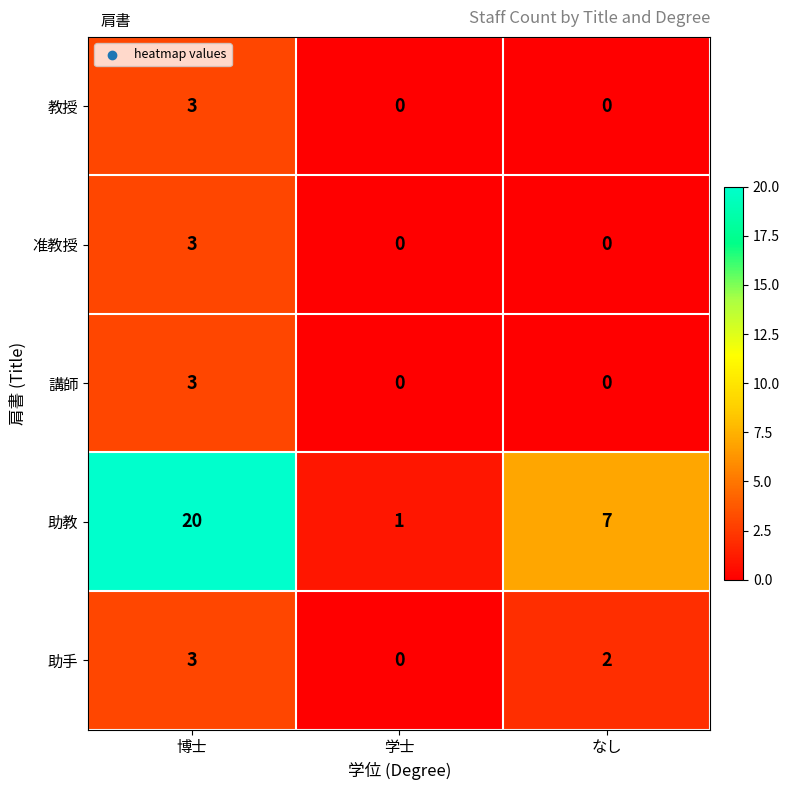

Reading left to right, list all the values displayed in this chart.

教授: 博士=3	学士=0	なし=0
准教授: 博士=3	学士=0	なし=0
講師: 博士=3	学士=0	なし=0
助教: 博士=20	学士=1	なし=7
助手: 博士=3	学士=0	なし=2